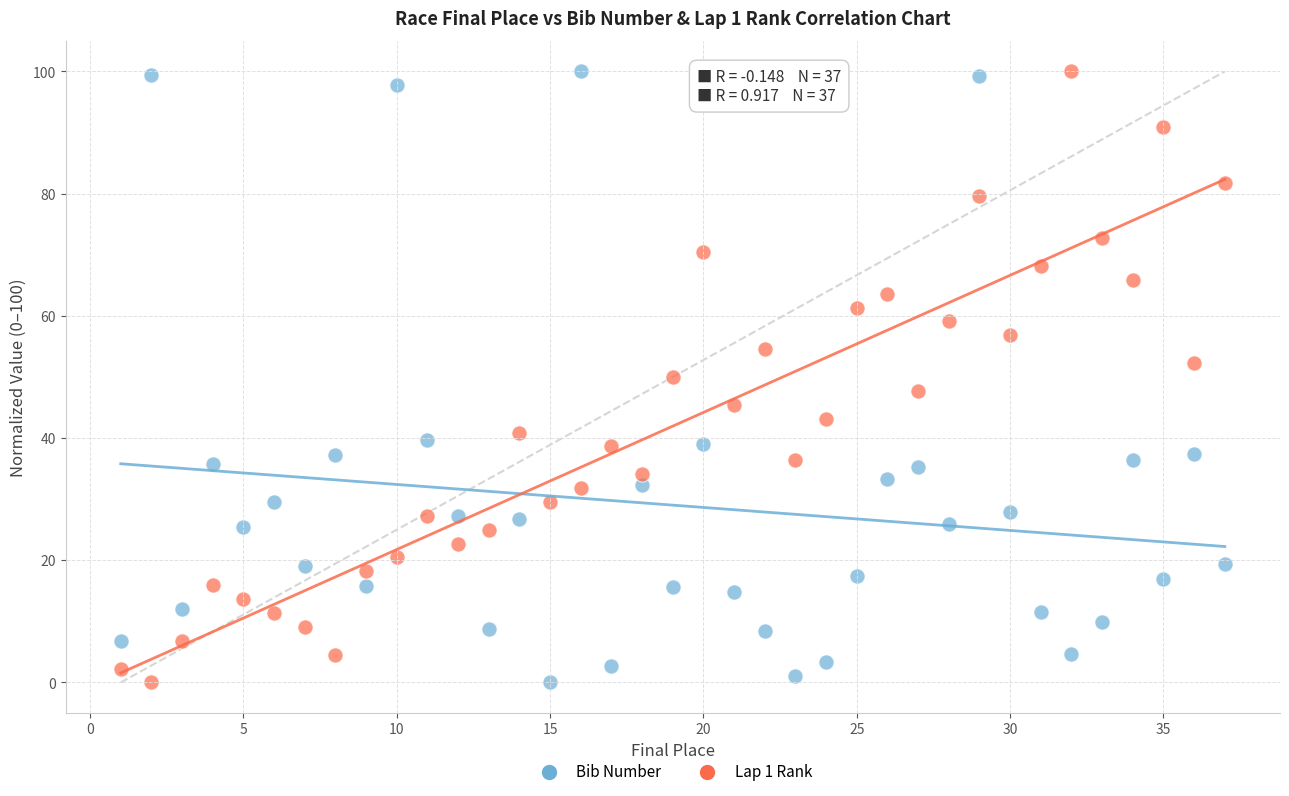

Across all data points, what is the range of X values (max minus min)?

36.0